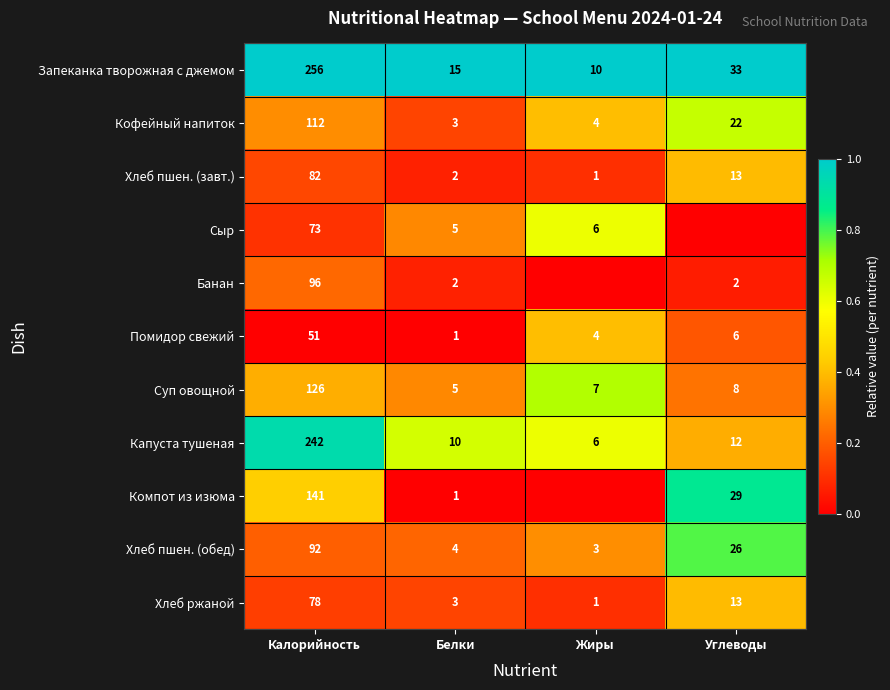

What is the total value across all series at Калорийность?

1349